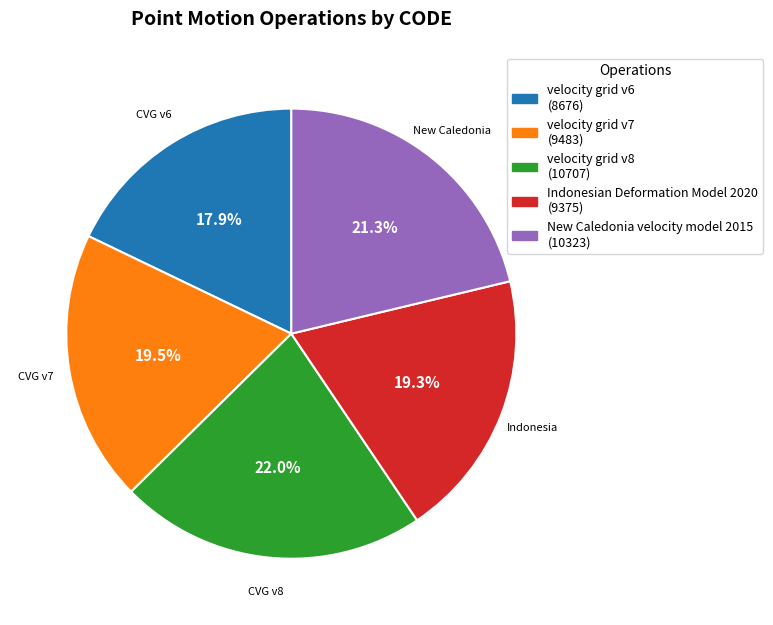

Does any single category account for the majority?

No